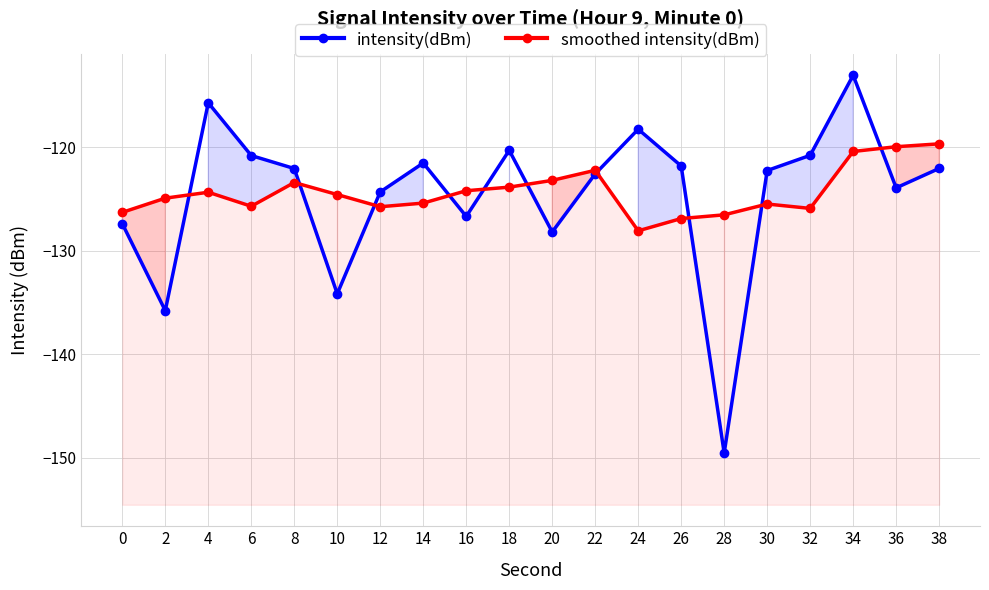

What is the value of the intensity(dBm) point at the 9th from the left?

-126.7